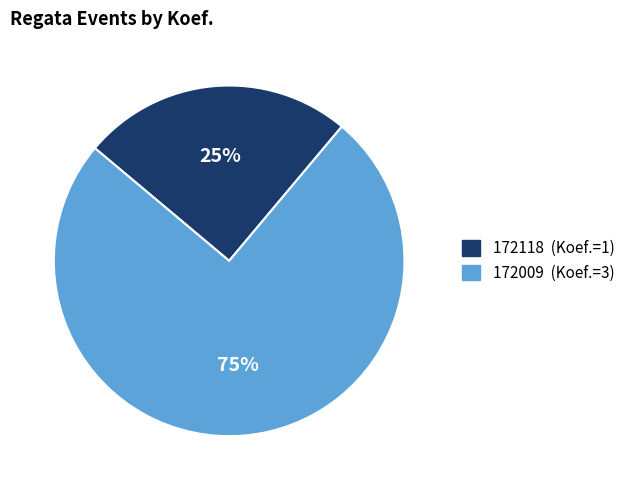

The 172009 slice represents 84% of the pie. True or false?

False